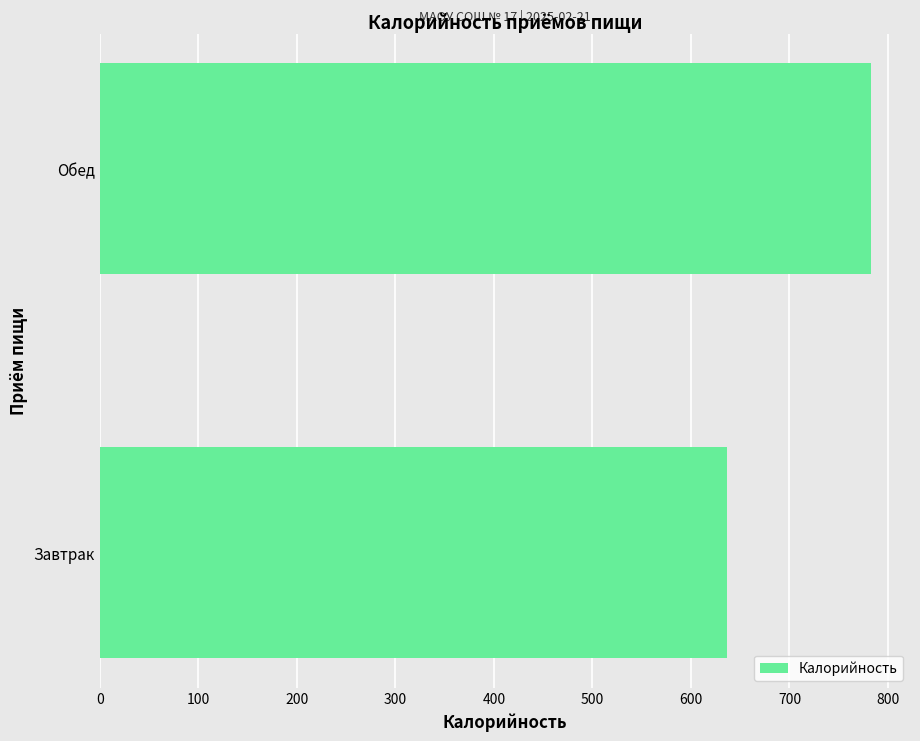

Does the chart contain stacked bars?

No